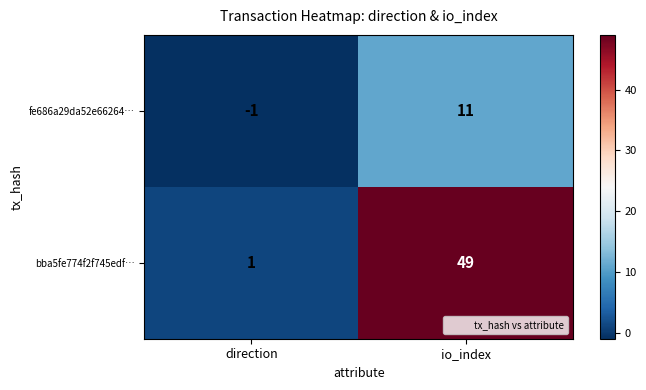

What is the minimum value shown in the chart?

-1